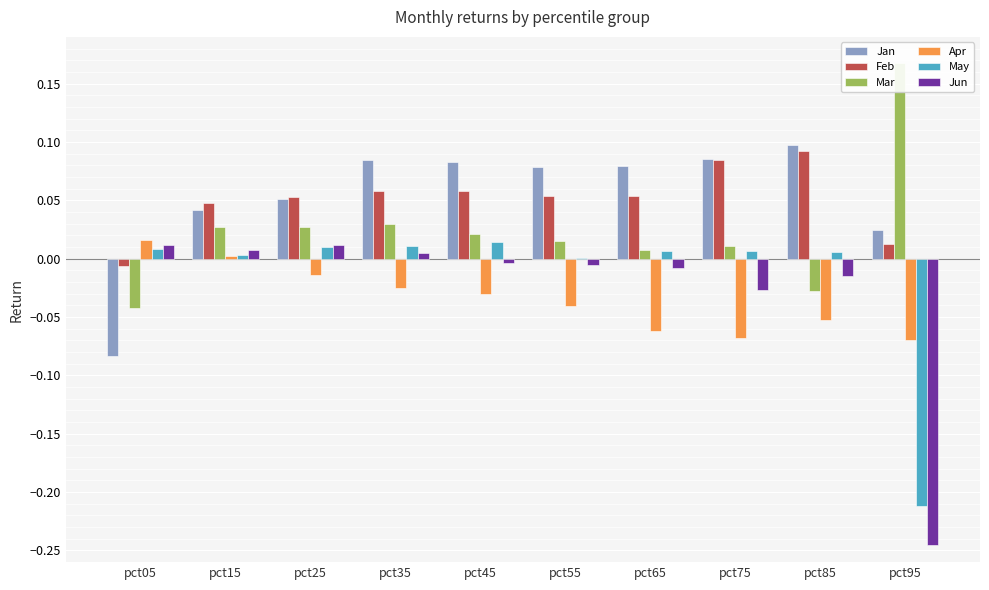

True or false: Mar has a value of 0.0 at pct65.

False